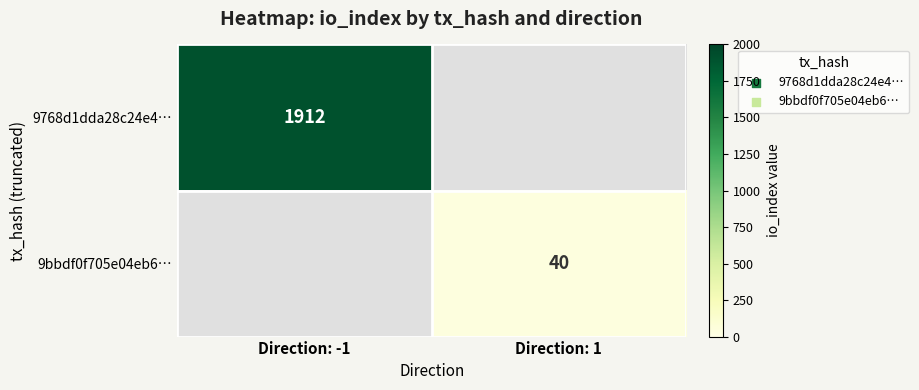

The value of 9768d1dda28c24e4… at Direction: -1 is 1912. True or false?

True